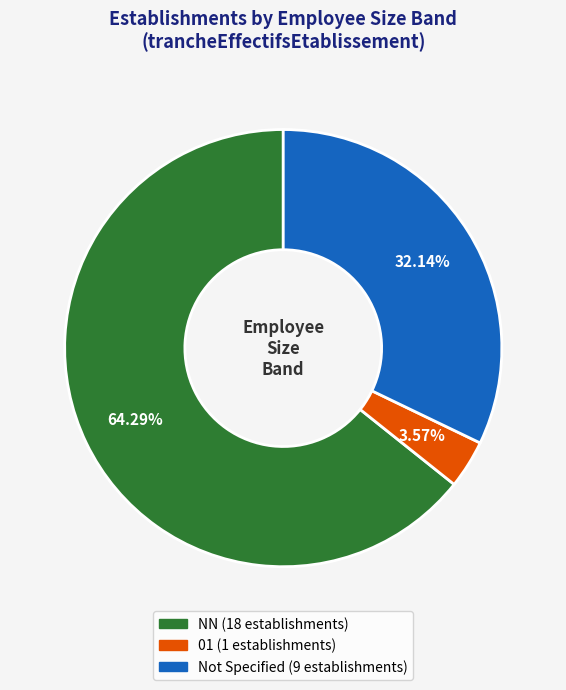

Does any single category account for the majority?

Yes